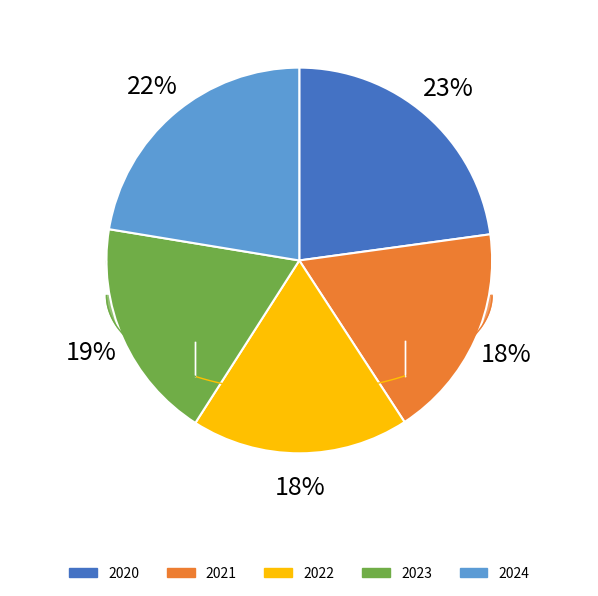

Is there any slice that represents more than half of the pie?

No